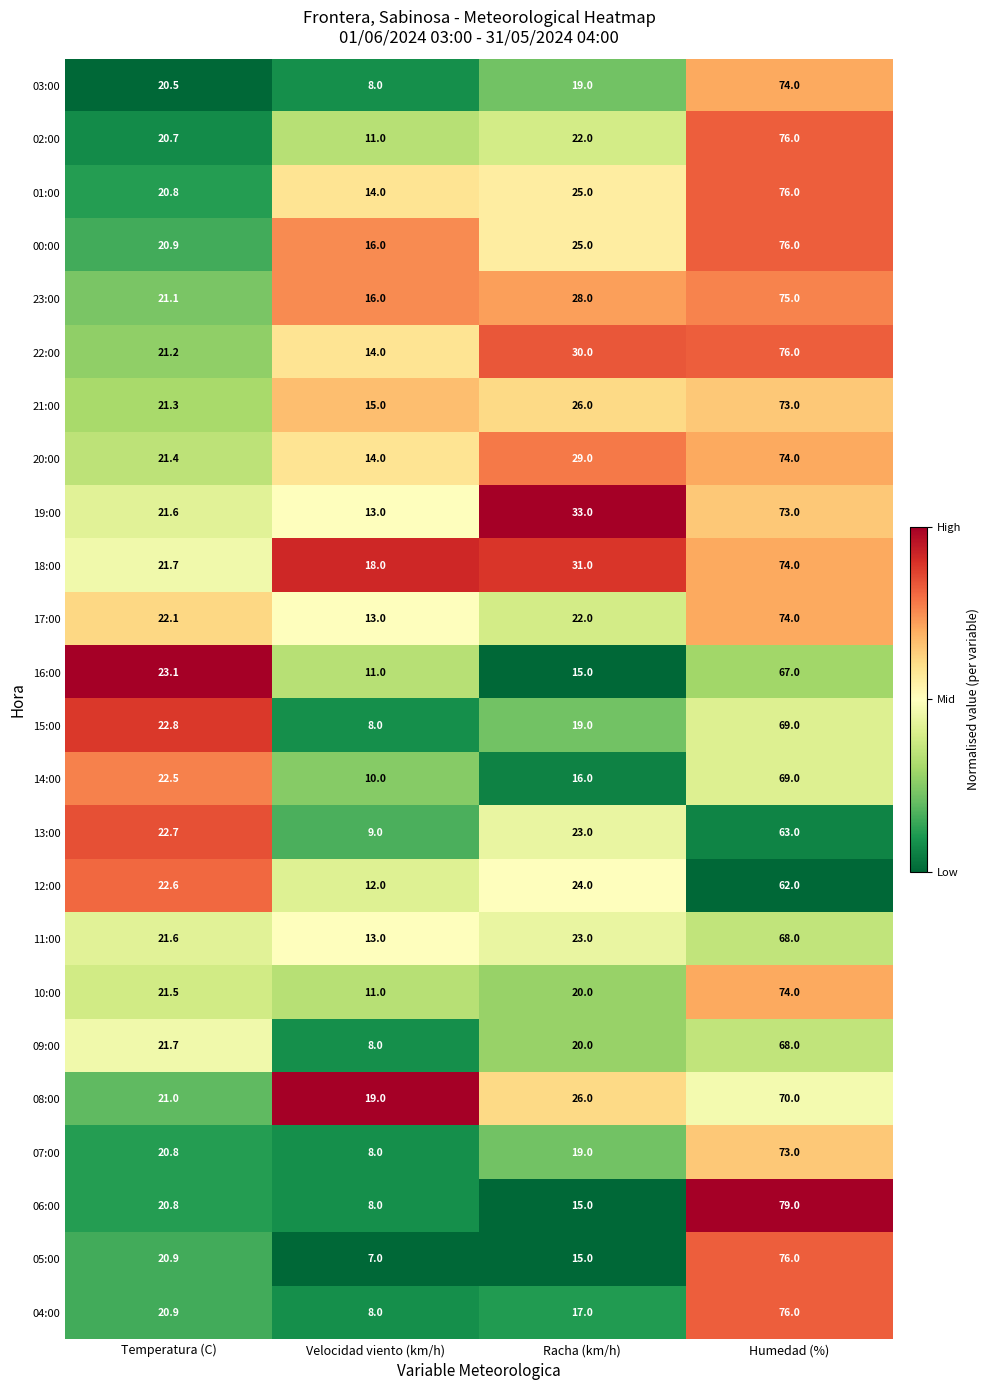

What is the total value across all series at Racha (km/h)?

542.0